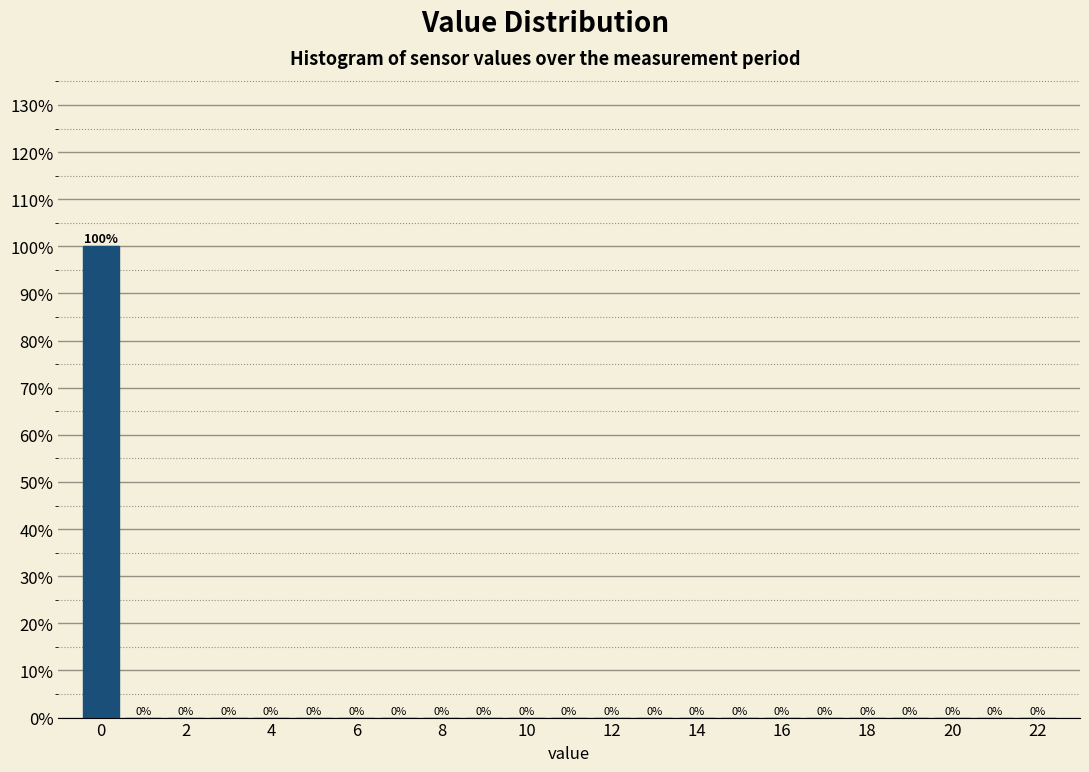

Reading left to right, list every bar in this chart as the range it spans on the x-axis followed by its height. The bar edges are not printed on the chart, so give them approximately, as read against the axis.

-0.5 to 0.5: 100
0.5 to 1.5: 0
1.5 to 2.5: 0
2.5 to 3.5: 0
3.5 to 4.5: 0
4.5 to 5.5: 0
5.5 to 6.5: 0
6.5 to 7.5: 0
7.5 to 8.5: 0
8.5 to 9.5: 0
9.5 to 10.5: 0
10.5 to 11.5: 0
11.5 to 12.5: 0
12.5 to 13.5: 0
13.5 to 14.5: 0
14.5 to 15.5: 0
15.5 to 16.5: 0
16.5 to 17.5: 0
17.5 to 18.5: 0
18.5 to 19.5: 0
19.5 to 20.5: 0
20.5 to 21.5: 0
21.5 to 22.5: 0